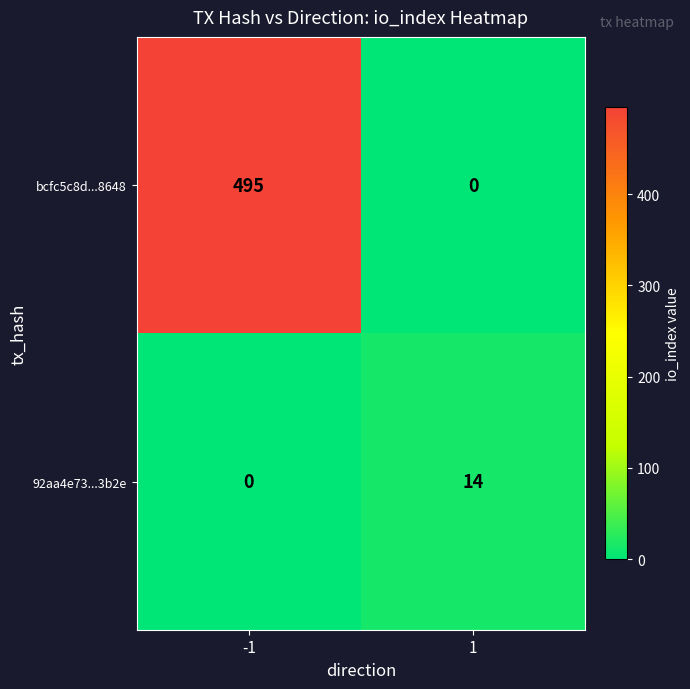

What is the difference between the highest and lowest values at -1?

495